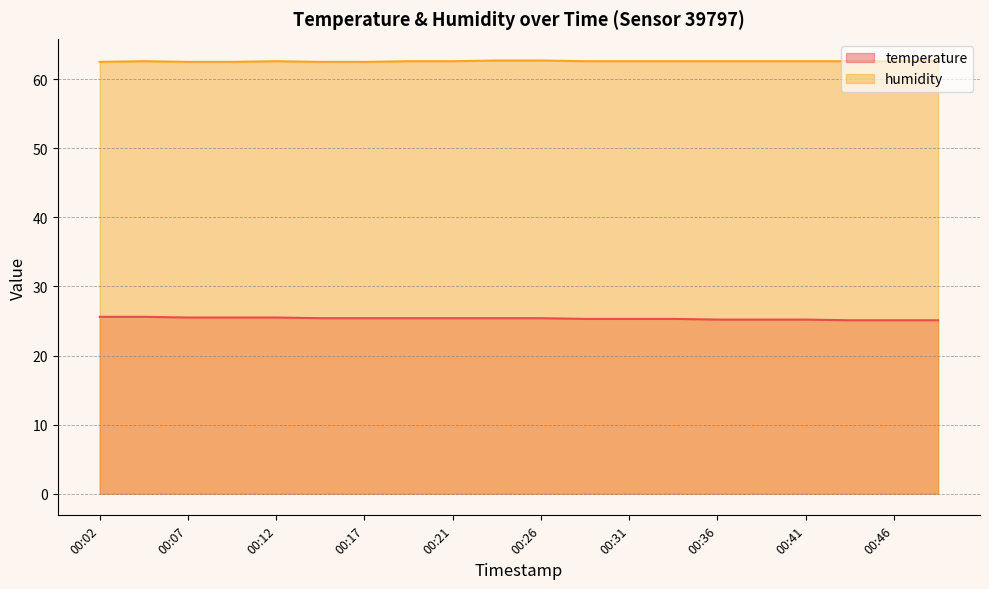

At which label does humidity reach its minimum?

00:02